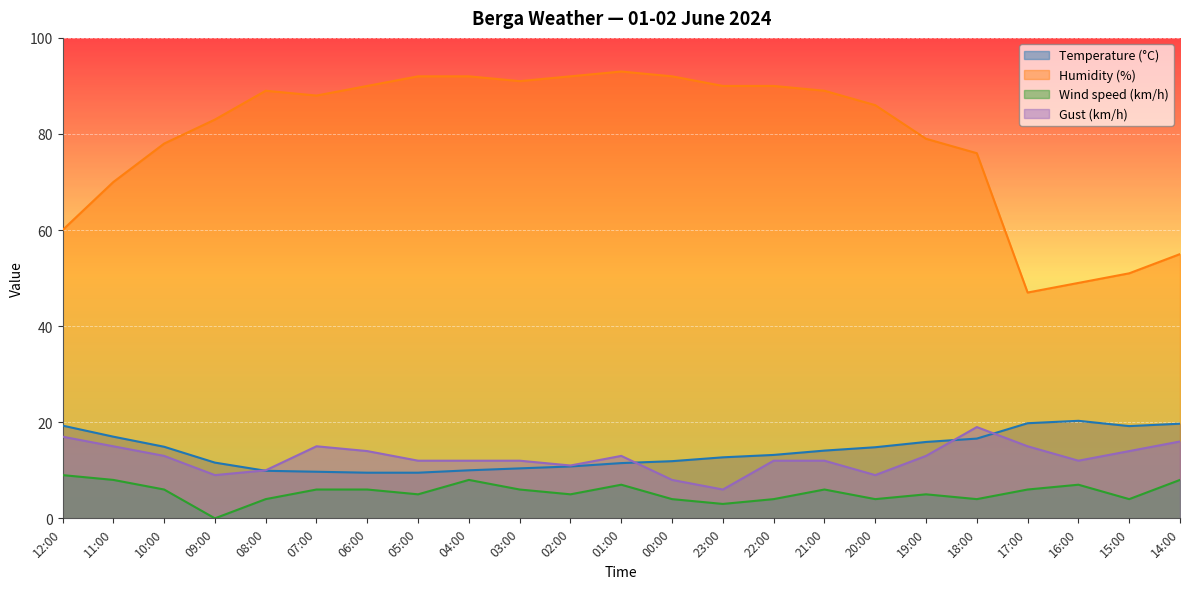

At which category does the chart reach its minimum across all series?

09:00